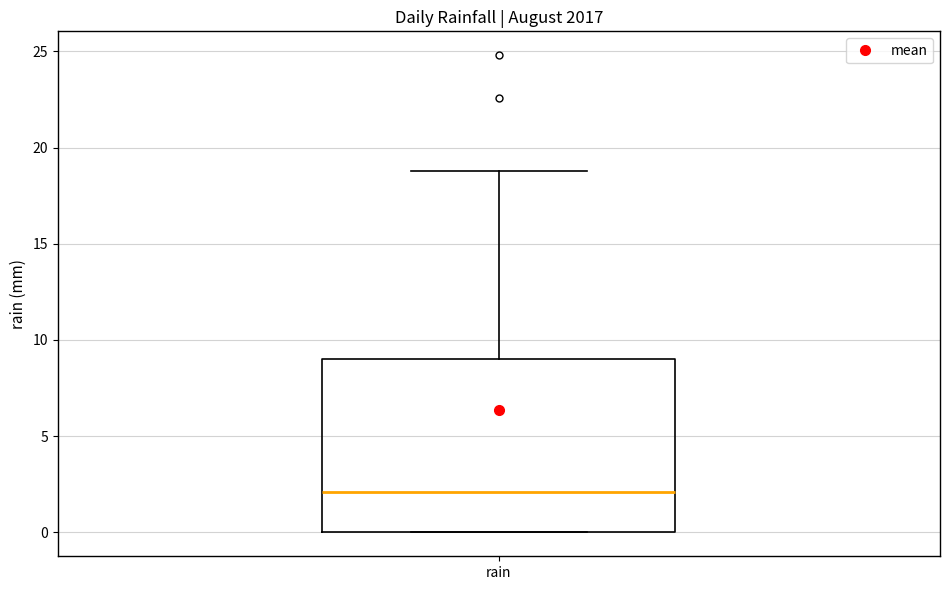

Transcribe this box plot: give where the median line is, the range the box spans, and where the two whiskers end, as read against the y-axis. The values are not printed on the chart, so give them approximately, as read against the axis.

median 2, box 0 to 9, whiskers 0 to 19